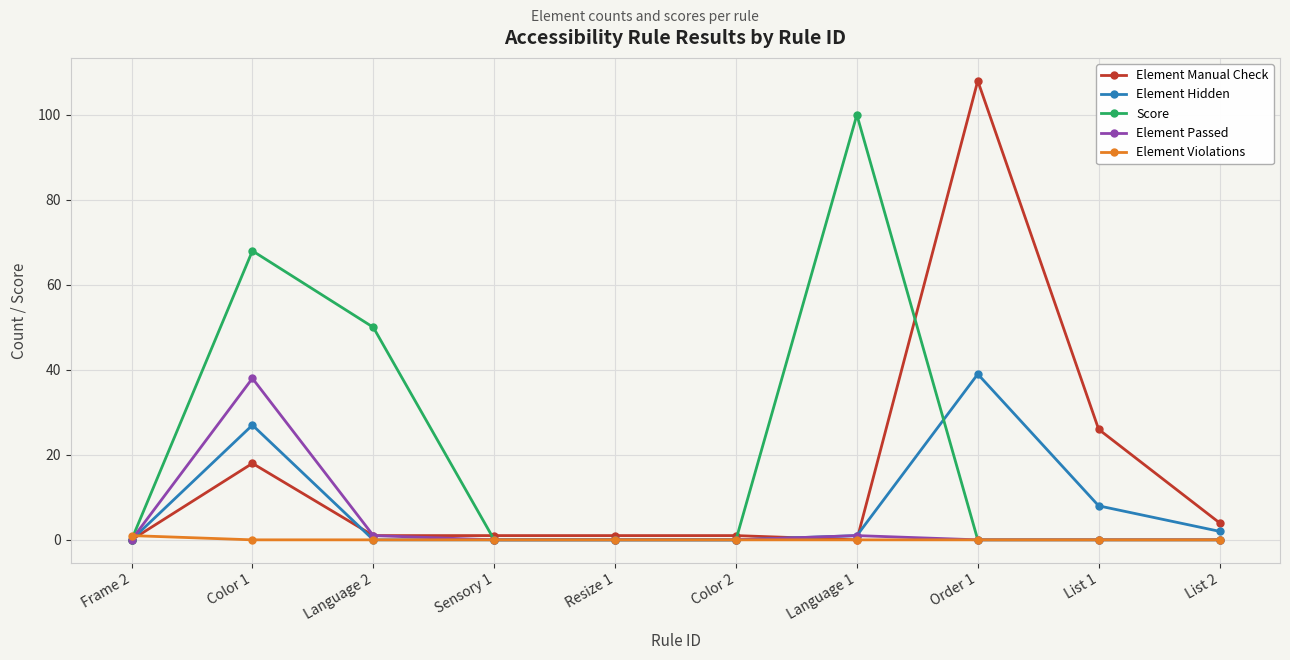

Which series has the largest total across all categories?

Score